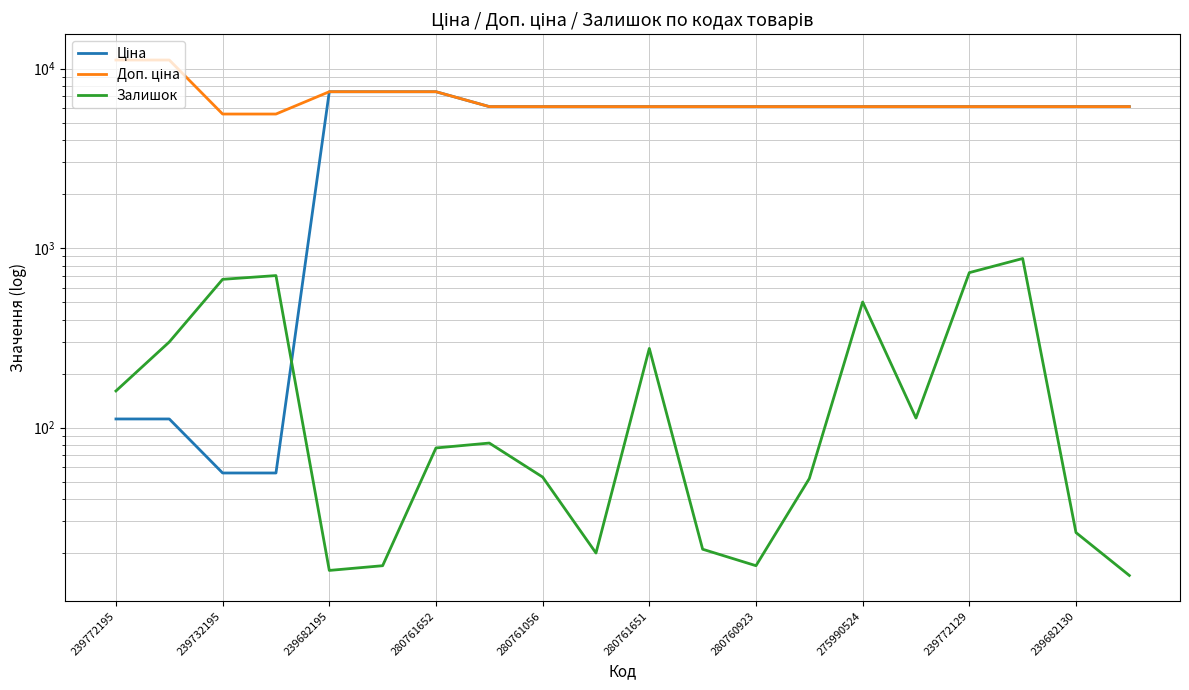

What is the difference between the second highest and second lowest values in the Залишок series?

714.0